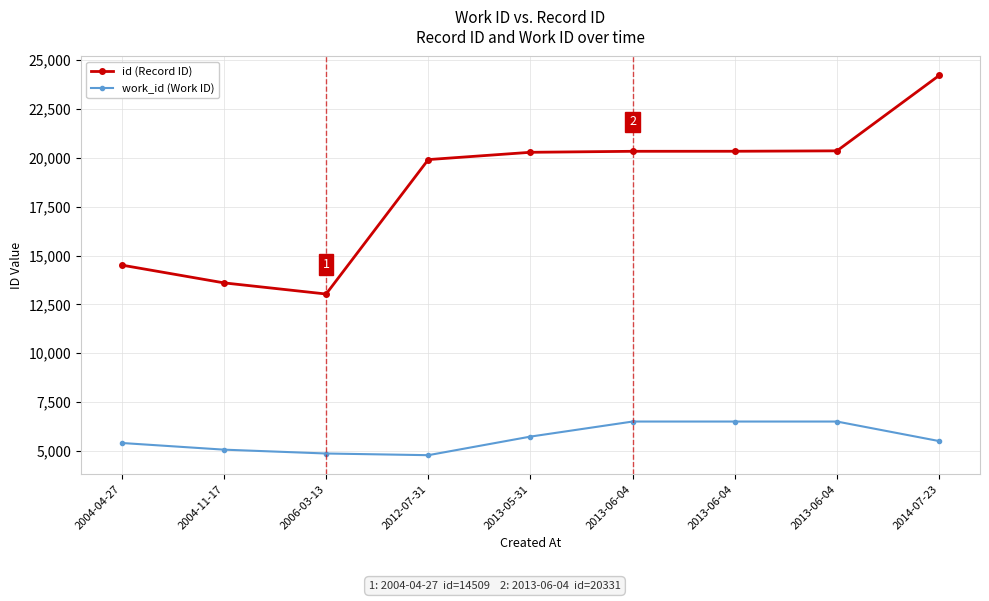

True or false: id (Record ID) and work_id (Work ID) cross at least once.

False